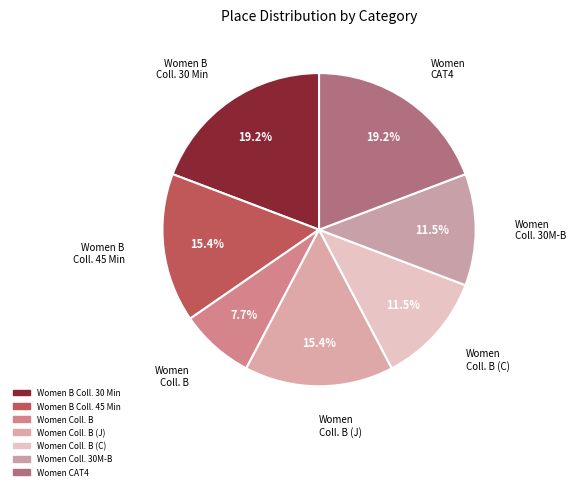

What is the smallest slice in the pie chart?

Women Coll. B